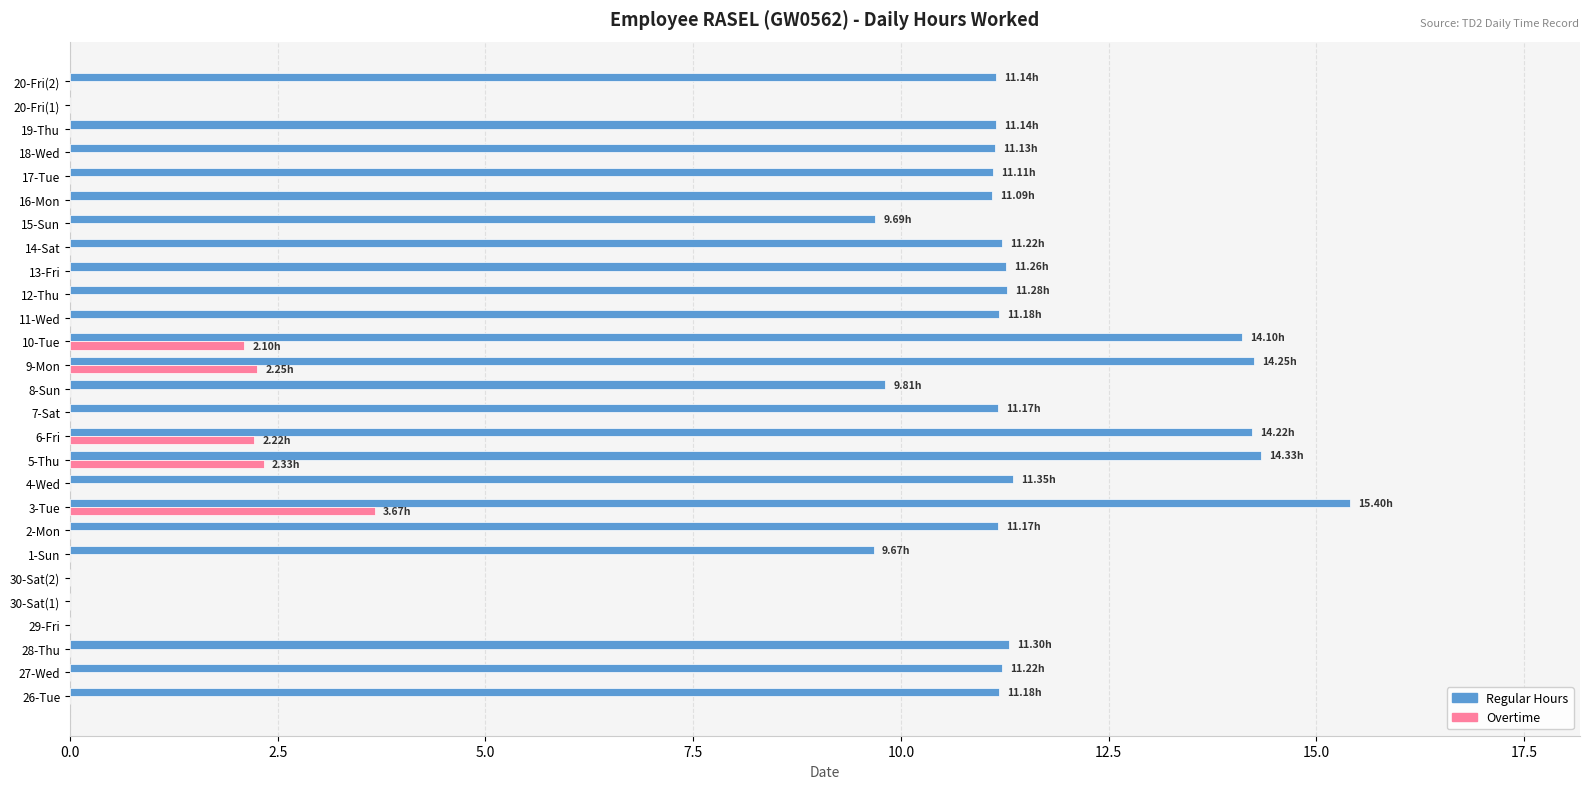

How many data points in Regular Hours are above 11?

20